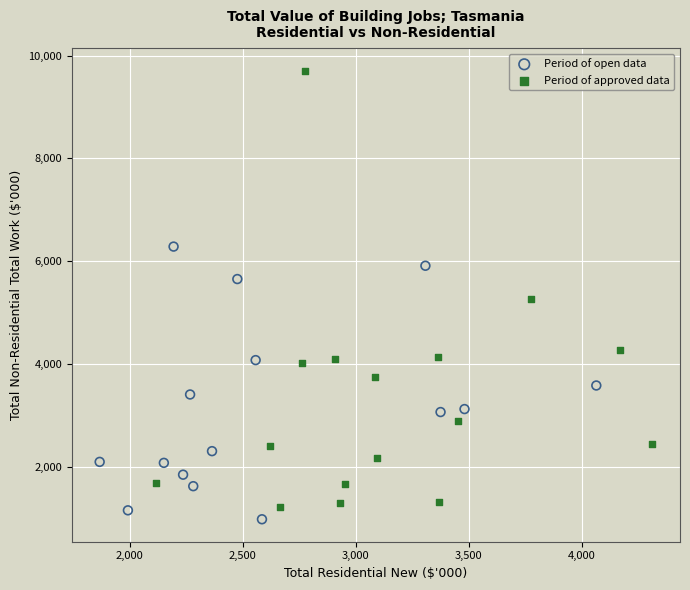

Which series has the widest spread of Y values?

Period of approved data